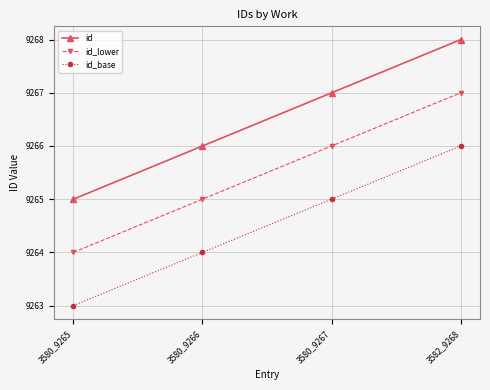

Is it true that id_lower equals 13742 at 3580_9266?

False